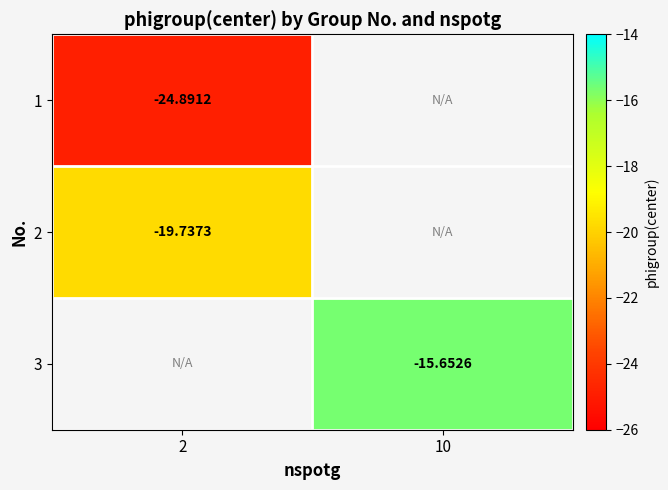

Which category has the lowest value in the 2 series?

2